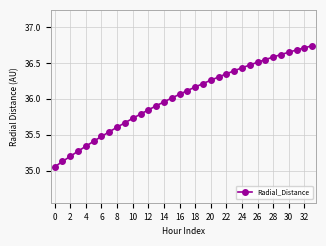

Count the number of data series in this chart.

1